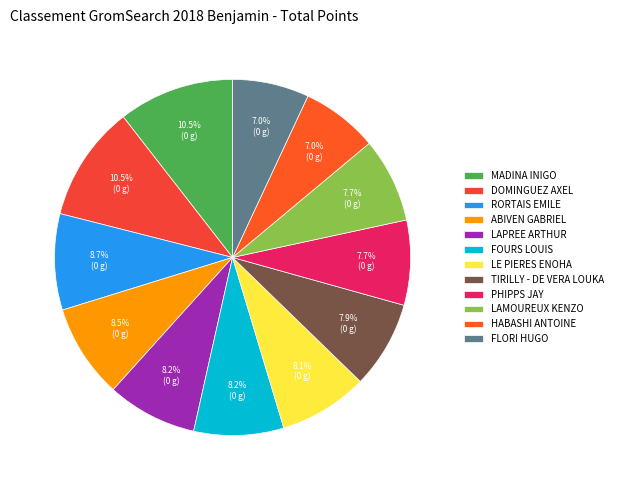

Do LAPREE ARTHUR and TIRILLY - DE VERA LOUKA together represent more than half of the pie?

No